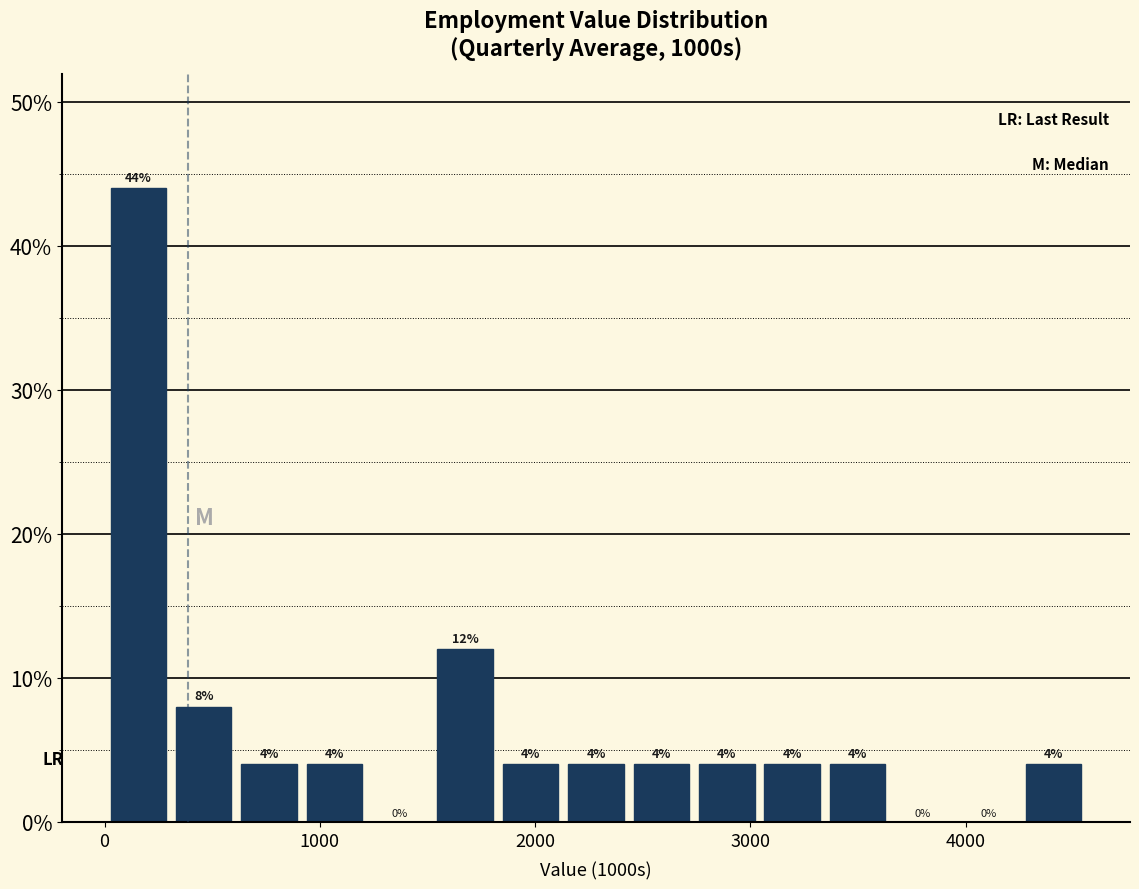

Around what value on the x-axis is the tallest bar? Give the approximate position of its centre, as read against the axis.

200